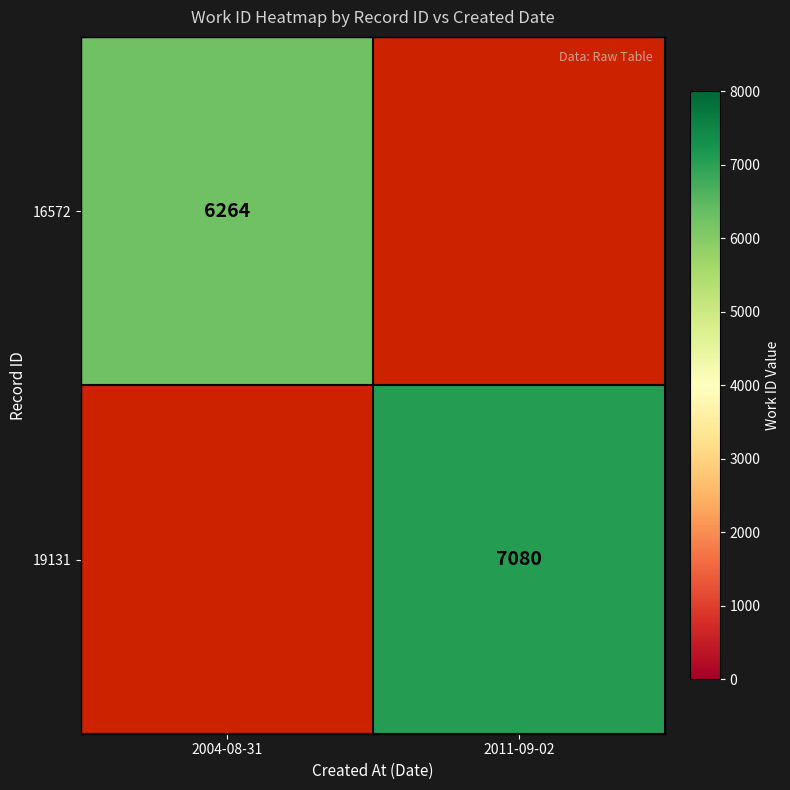

The 19131 series shows 7080 at 2011-09-02. True or false?

True